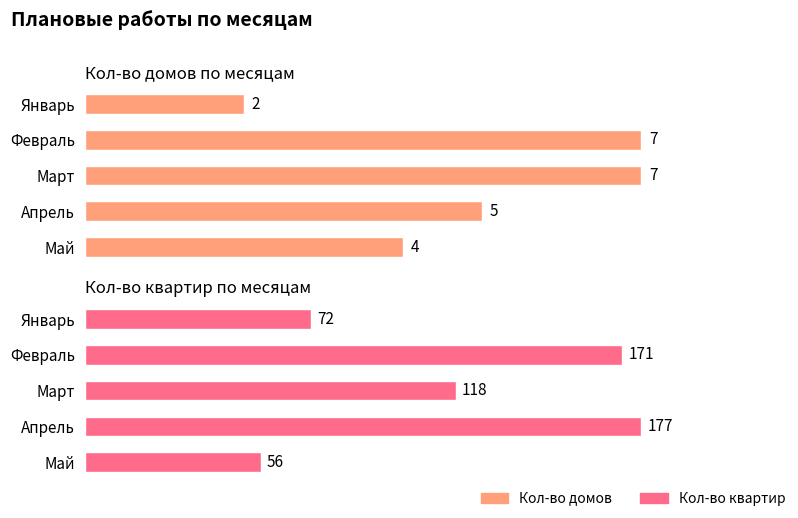

Which has a higher value, Январь or Март?

Март